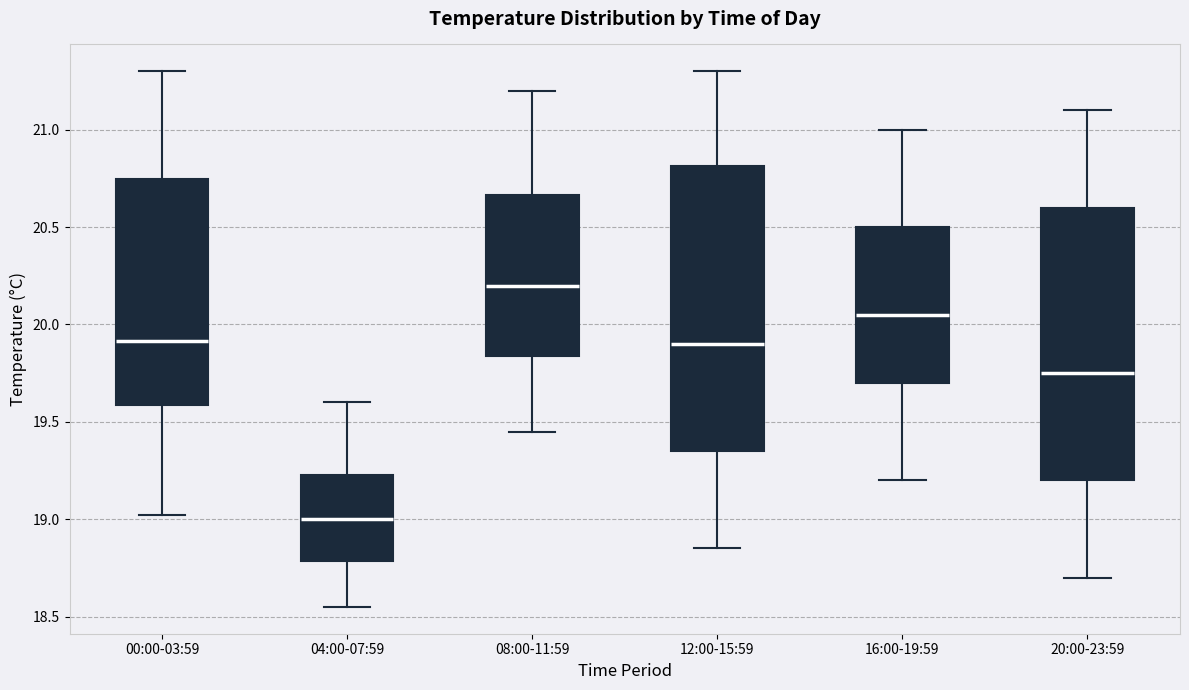

Which box has the highest median line?

08:00-11:59